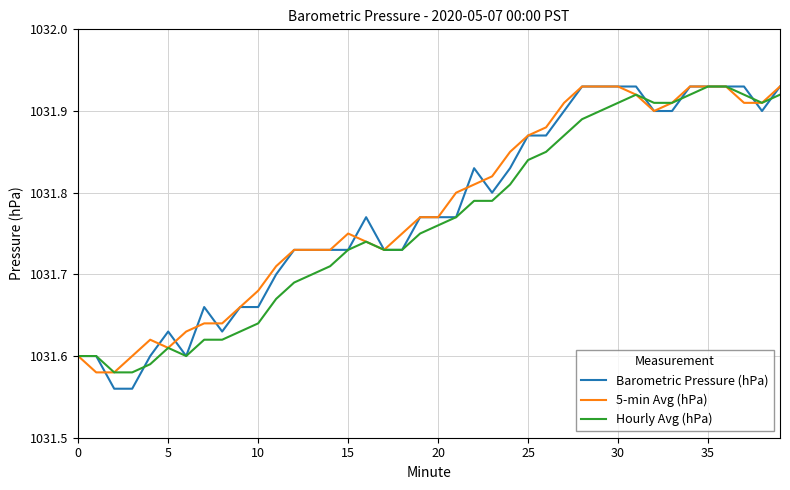

Which series has the largest range (max minus min)?

Barometric Pressure (hPa)